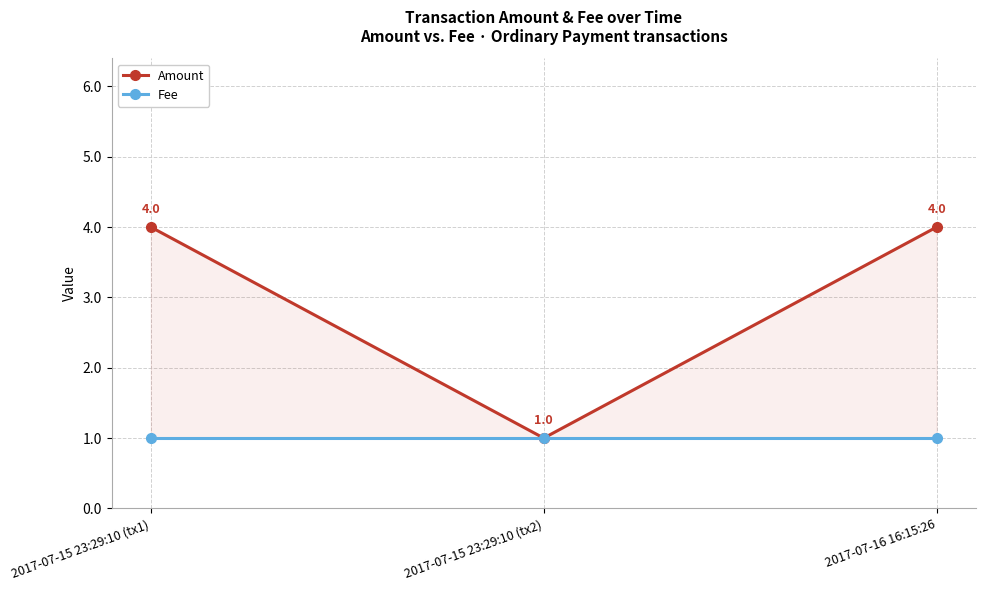

What is the label of the 1st point from the right?

2017-07-16 16:15:26